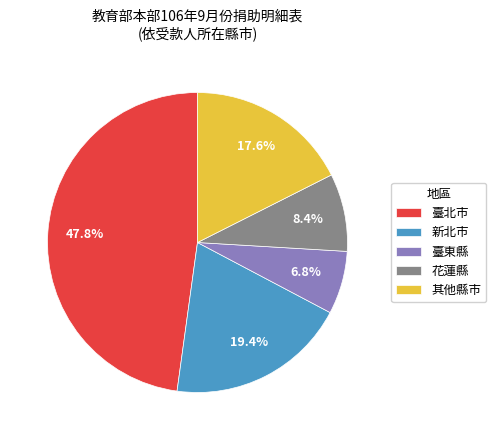

Rank the categories by value from lowest to highest.

臺東縣, 花蓮縣, 其他縣市, 新北市, 臺北市